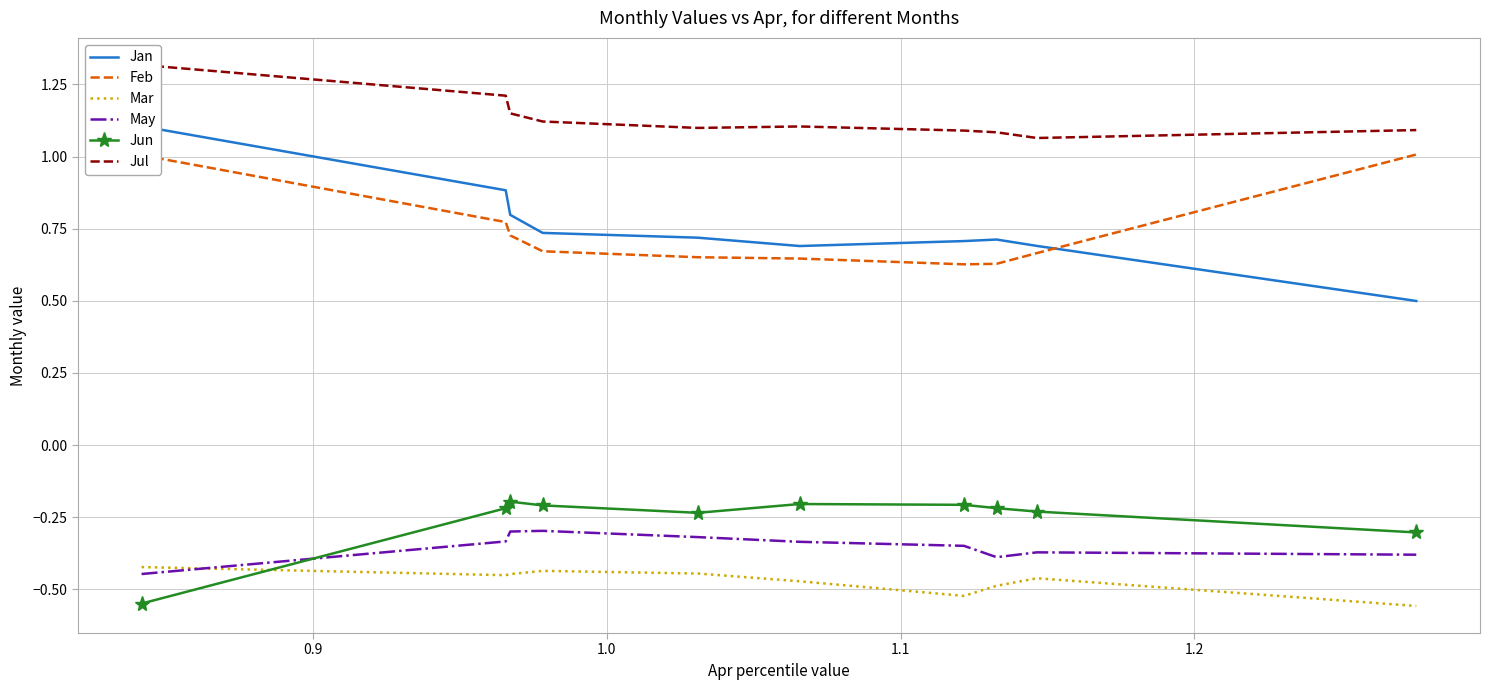

Reading right to left, what are all the values shown in this chart?

Jan: 0.5	0.7	0.7	0.7	0.7	0.7	0.7	0.8	0.9	1.1
Feb: 1.0	0.7	0.6	0.6	0.6	0.7	0.7	0.7	0.8	1.0
Mar: -0.6	-0.5	-0.5	-0.5	-0.5	-0.4	-0.4	-0.4	-0.5	-0.4
May: -0.4	-0.4	-0.4	-0.3	-0.3	-0.3	-0.3	-0.3	-0.3	-0.4
Jun: -0.3	-0.2	-0.2	-0.2	-0.2	-0.2	-0.2	-0.2	-0.2	-0.5
Jul: 1.1	1.1	1.1	1.1	1.1	1.1	1.1	1.1	1.2	1.3